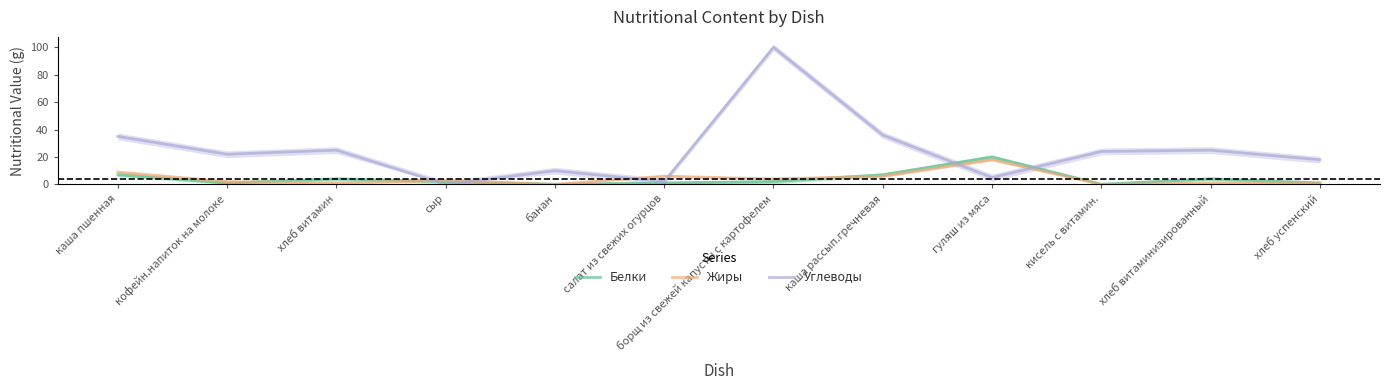

What is the total value across all series at хлеб витамин?

30